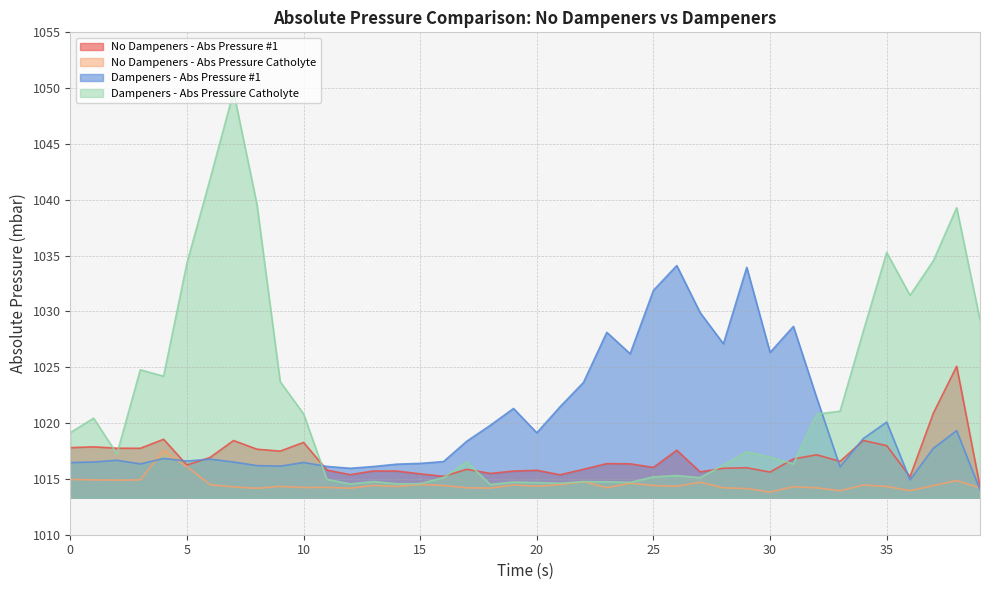

After their last crossing, which series has the higher values: Dampeners - Abs Pressure Catholyte or Dampeners - Abs Pressure #1?

Dampeners - Abs Pressure Catholyte